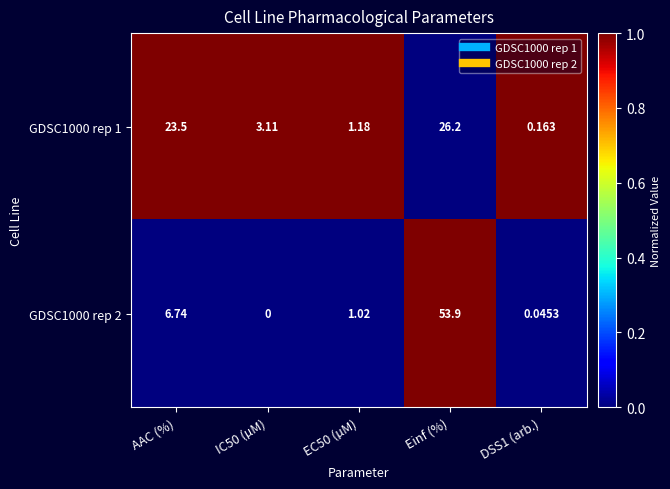

At which label does GDSC1000 rep 2 reach its peak?

Einf (%)